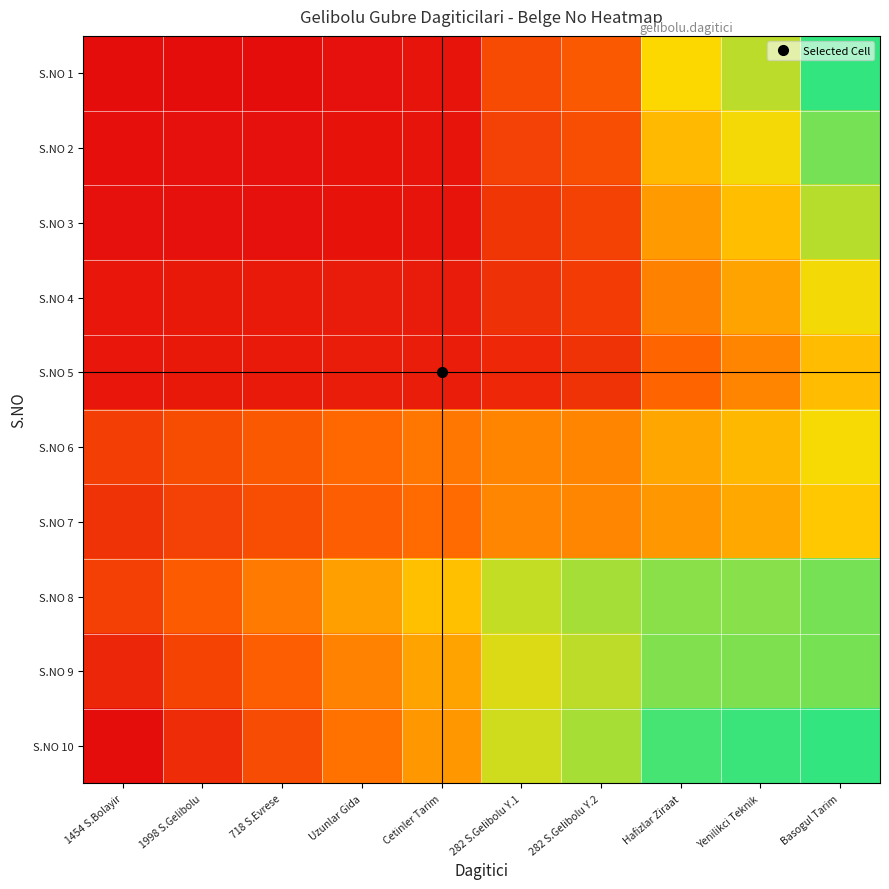

Reading left to right, extract all data points from this chart.

S.NO 1: 1454 S.Bolayir=0.0	1998 S.Gelibolu=0.0	718 S.Evrese=0.0	Uzunlar Gida=0.0	Cetinler Tarim=0.0	282 S.Gelibolu Y.1=0.2	282 S.Gelibolu Y.2=0.3	Hafizlar Ziraat=0.7	Yenilikci Teknik=0.8	Basogul Tarim=1.0
S.NO 2: 1454 S.Bolayir=0.0	1998 S.Gelibolu=0.0	718 S.Evrese=0.0	Uzunlar Gida=0.0	Cetinler Tarim=0.0	282 S.Gelibolu Y.1=0.2	282 S.Gelibolu Y.2=0.2	Hafizlar Ziraat=0.6	Yenilikci Teknik=0.7	Basogul Tarim=0.9
S.NO 3: 1454 S.Bolayir=0.0	1998 S.Gelibolu=0.0	718 S.Evrese=0.0	Uzunlar Gida=0.0	Cetinler Tarim=0.0	282 S.Gelibolu Y.1=0.2	282 S.Gelibolu Y.2=0.2	Hafizlar Ziraat=0.5	Yenilikci Teknik=0.6	Basogul Tarim=0.8
S.NO 4: 1454 S.Bolayir=0.0	1998 S.Gelibolu=0.0	718 S.Evrese=0.1	Uzunlar Gida=0.1	Cetinler Tarim=0.1	282 S.Gelibolu Y.1=0.1	282 S.Gelibolu Y.2=0.2	Hafizlar Ziraat=0.4	Yenilikci Teknik=0.5	Basogul Tarim=0.7
S.NO 5: 1454 S.Bolayir=0.0	1998 S.Gelibolu=0.0	718 S.Evrese=0.1	Uzunlar Gida=0.1	Cetinler Tarim=0.1	282 S.Gelibolu Y.1=0.1	282 S.Gelibolu Y.2=0.1	Hafizlar Ziraat=0.3	Yenilikci Teknik=0.4	Basogul Tarim=0.6
S.NO 6: 1454 S.Bolayir=0.2	1998 S.Gelibolu=0.2	718 S.Evrese=0.3	Uzunlar Gida=0.3	Cetinler Tarim=0.4	282 S.Gelibolu Y.1=0.4	282 S.Gelibolu Y.2=0.4	Hafizlar Ziraat=0.5	Yenilikci Teknik=0.6	Basogul Tarim=0.7
S.NO 7: 1454 S.Bolayir=0.1	1998 S.Gelibolu=0.2	718 S.Evrese=0.2	Uzunlar Gida=0.3	Cetinler Tarim=0.3	282 S.Gelibolu Y.1=0.4	282 S.Gelibolu Y.2=0.4	Hafizlar Ziraat=0.5	Yenilikci Teknik=0.5	Basogul Tarim=0.6
S.NO 8: 1454 S.Bolayir=0.2	1998 S.Gelibolu=0.3	718 S.Evrese=0.4	Uzunlar Gida=0.5	Cetinler Tarim=0.6	282 S.Gelibolu Y.1=0.8	282 S.Gelibolu Y.2=0.8	Hafizlar Ziraat=0.9	Yenilikci Teknik=0.9	Basogul Tarim=0.9
S.NO 9: 1454 S.Bolayir=0.1	1998 S.Gelibolu=0.2	718 S.Evrese=0.3	Uzunlar Gida=0.4	Cetinler Tarim=0.5	282 S.Gelibolu Y.1=0.7	282 S.Gelibolu Y.2=0.8	Hafizlar Ziraat=0.9	Yenilikci Teknik=0.9	Basogul Tarim=0.9
S.NO 10: 1454 S.Bolayir=0.0	1998 S.Gelibolu=0.1	718 S.Evrese=0.2	Uzunlar Gida=0.4	Cetinler Tarim=0.5	282 S.Gelibolu Y.1=0.7	282 S.Gelibolu Y.2=0.8	Hafizlar Ziraat=1.0	Yenilikci Teknik=1.0	Basogul Tarim=1.0